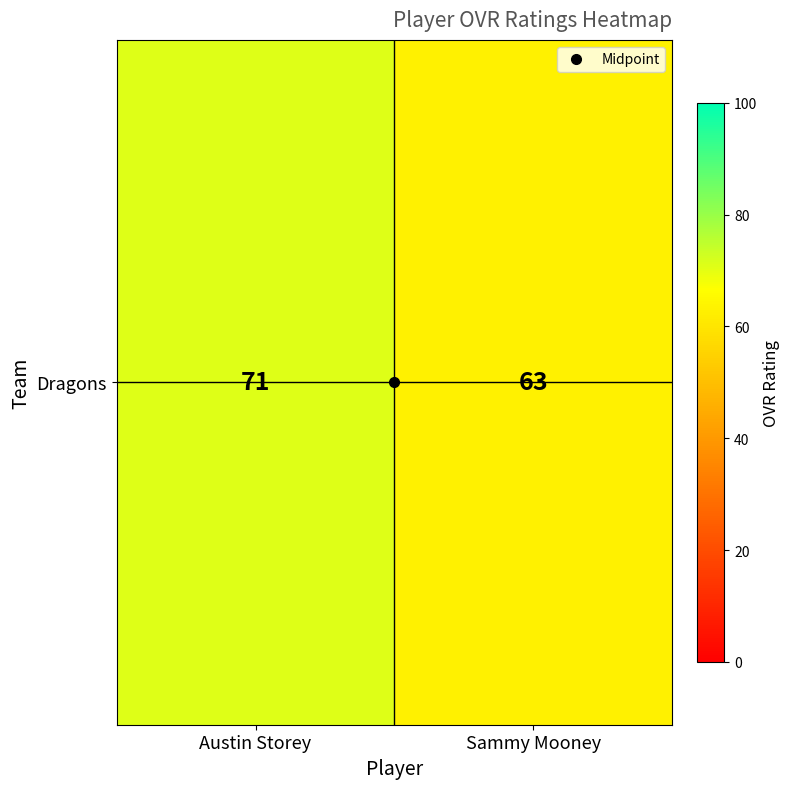

Which label corresponds to the largest value in the chart?

Austin Storey